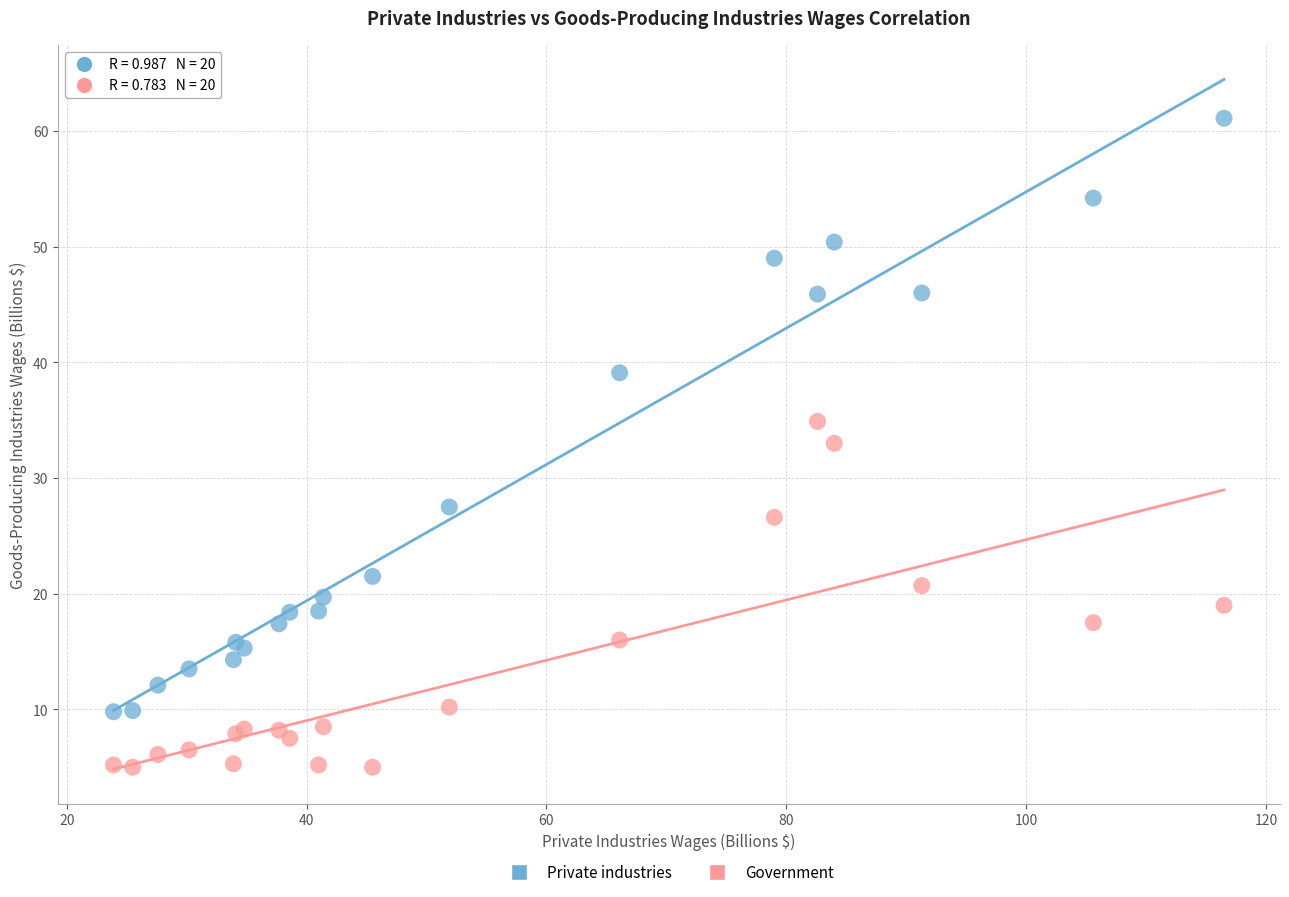

What is the X range (max minus min) for the scatter plot?

92.6